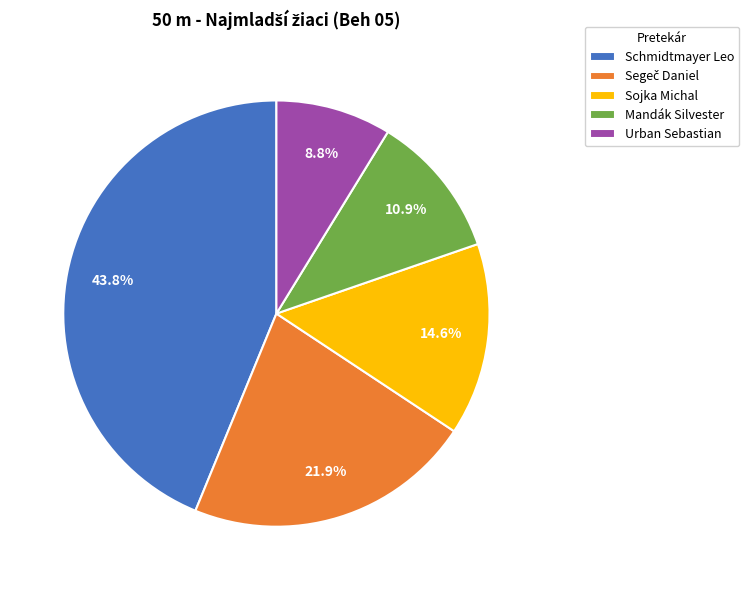

How many segments does this pie chart have?

5